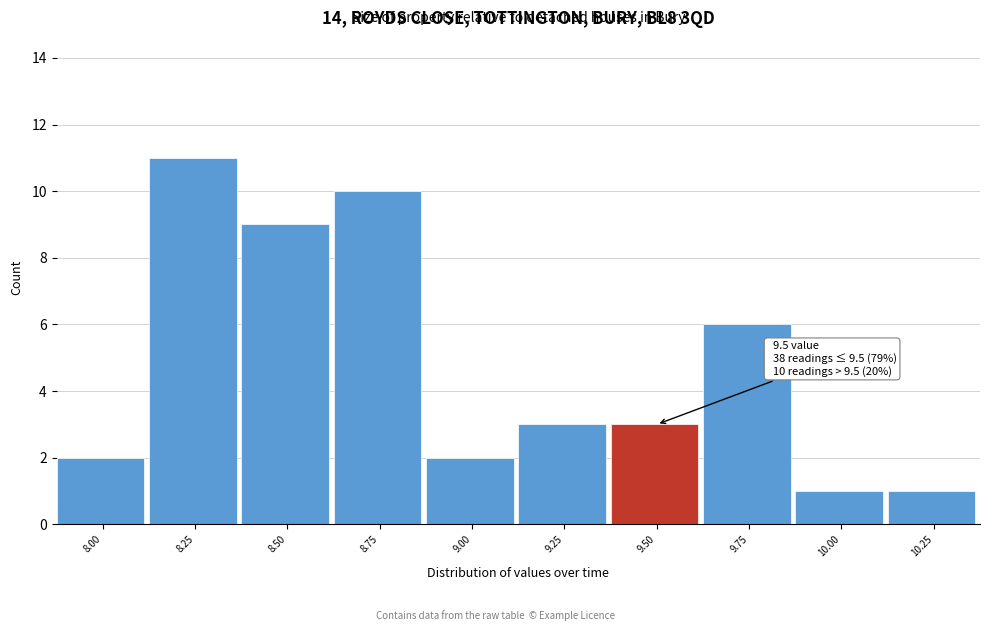

Reading right to left, list all the values displayed in this chart.

10.25=1	10.00=1	9.75=6	9.50=3	9.25=3	9.00=2	8.75=10	8.50=9	8.25=11	8.00=2